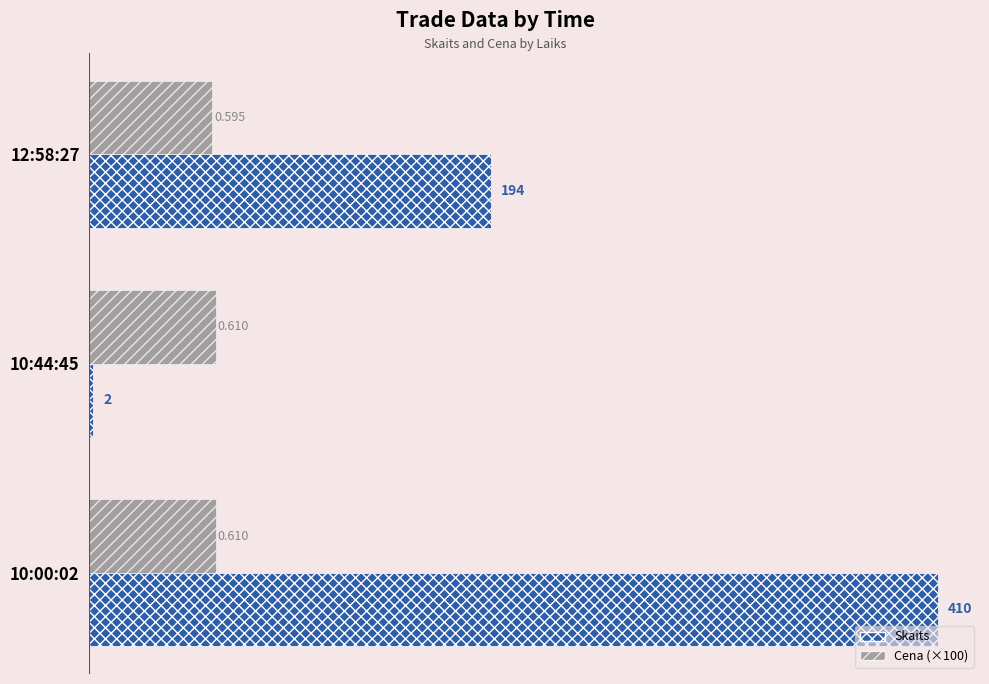

Is the value of Skaits at 10:44:45 greater than the value of Cena (×100) at 10:00:02?

No